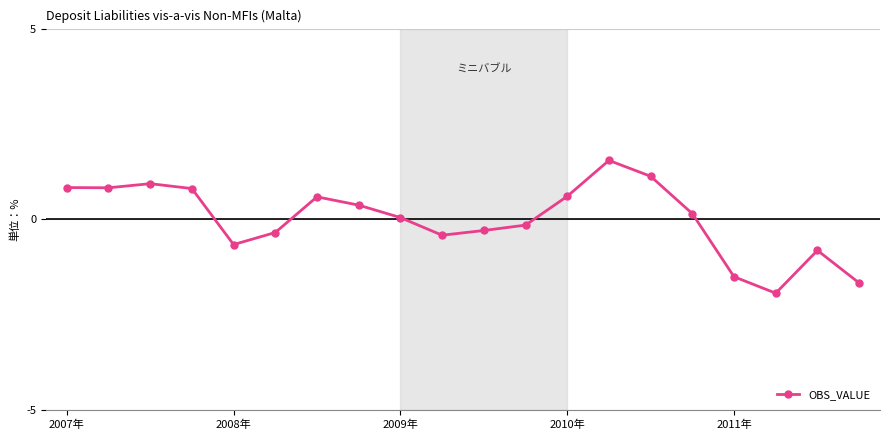

What is the difference between the maximum and second lowest values?

3.2